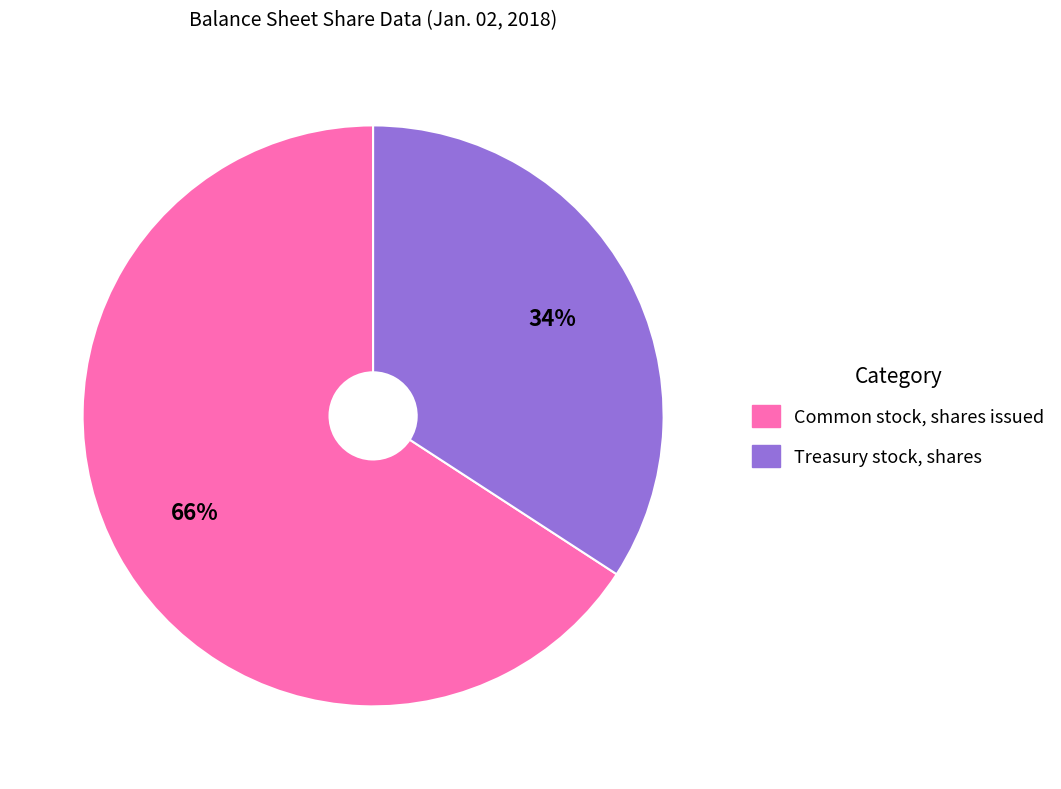

Do Treasury stock, shares and Common stock, shares issued together represent more than half of the pie?

Yes